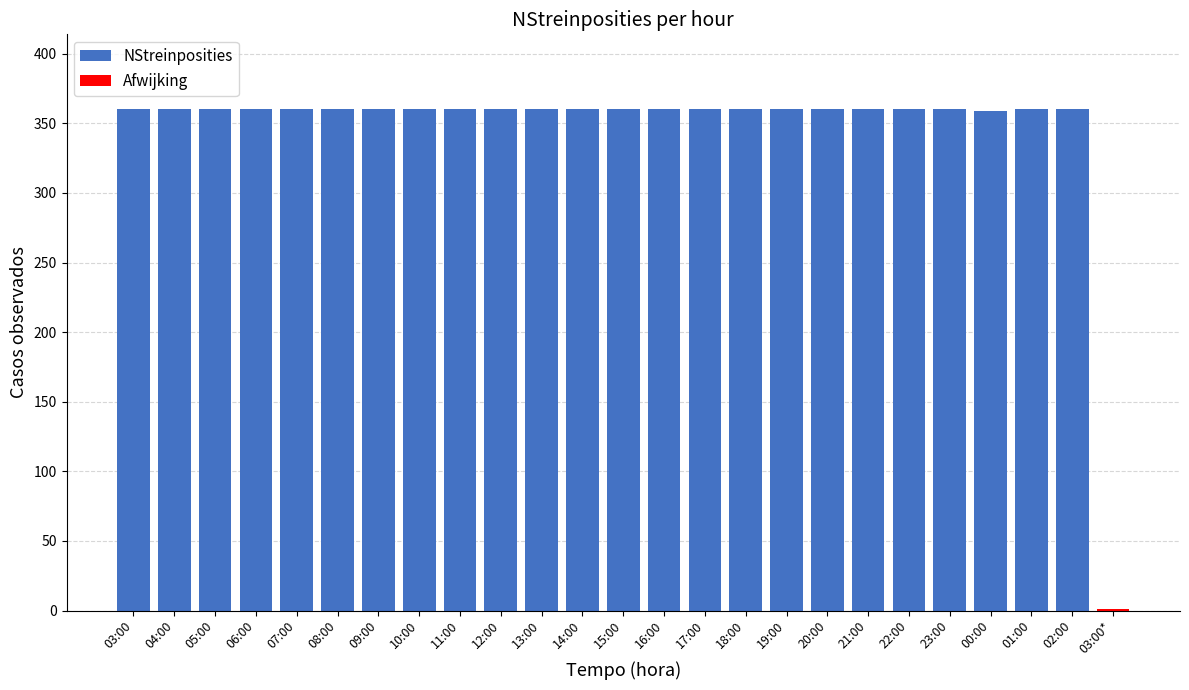

What is the sum of all NStreinposities values?

8639